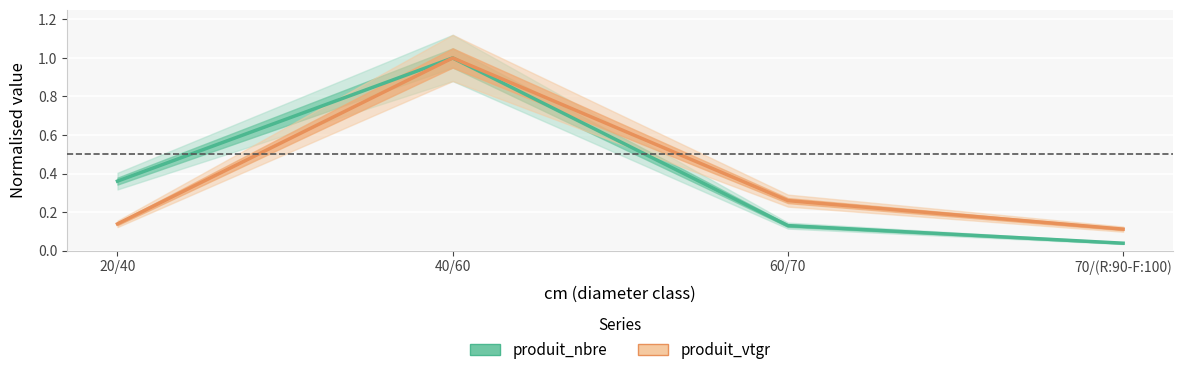

Reading left to right, what are all the values shown in this chart?

produit_nbre: 0.4	1.0	0.1	0.0
produit_vtgr: 0.1	1.0	0.3	0.1